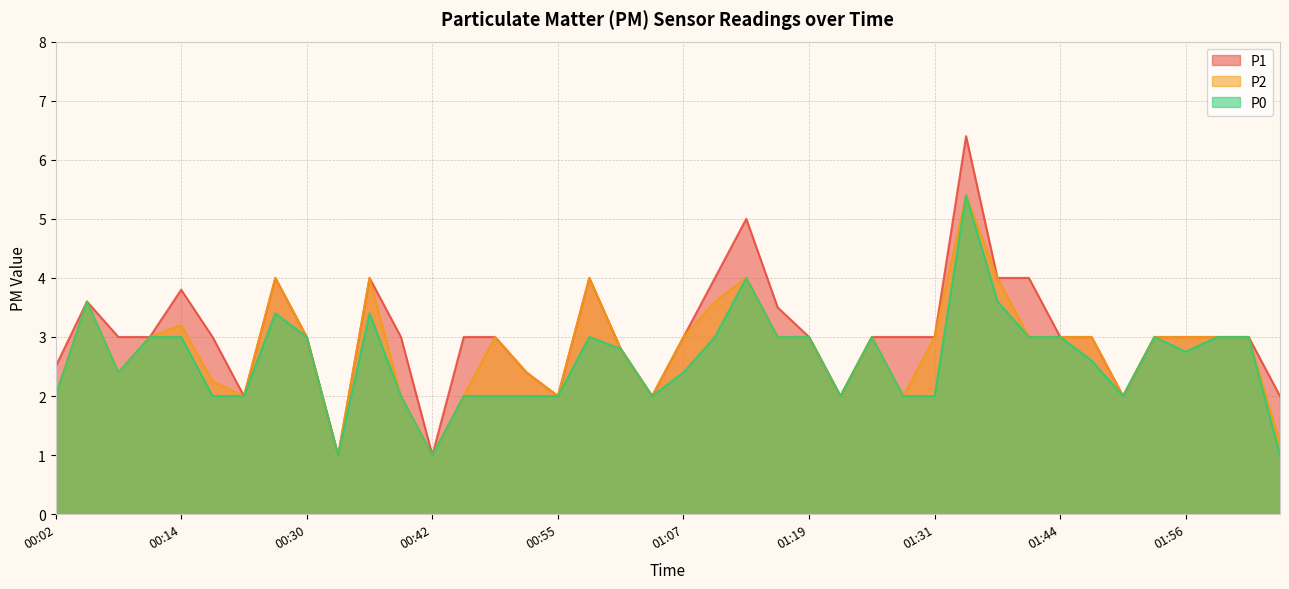

True or false: P2 and P0 cross at least once.

False